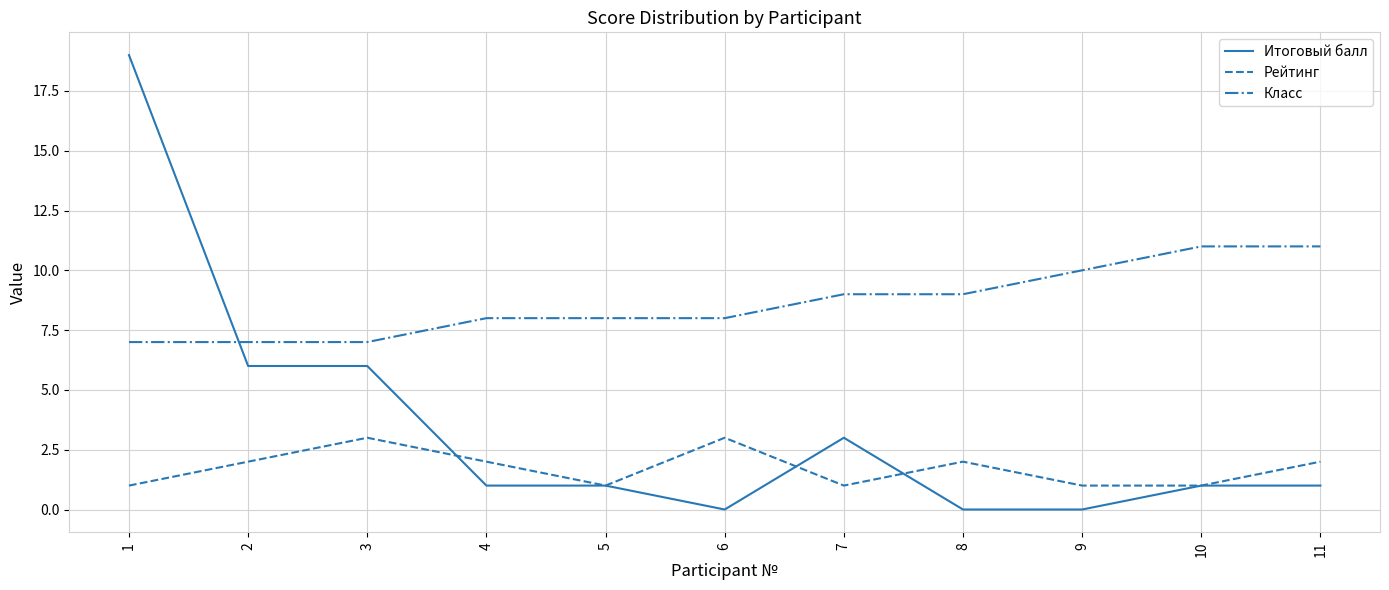

Which series has the largest total across all categories?

Класс